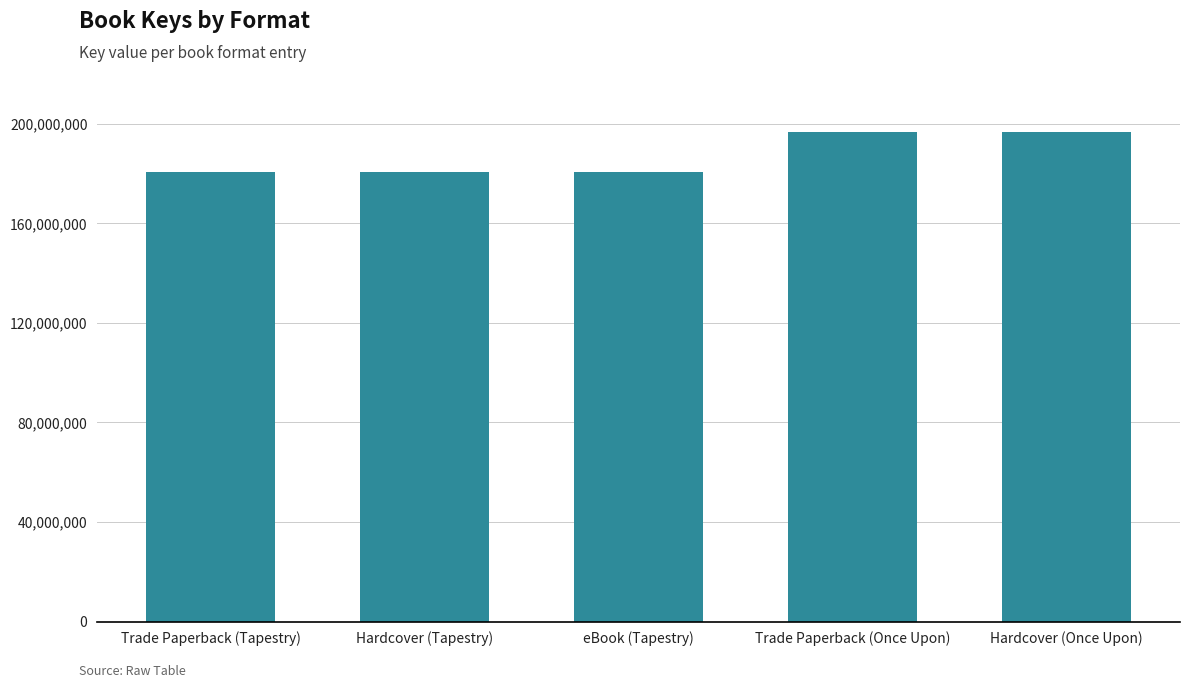

What is the label of the 5th bar from the right?

Trade Paperback (Tapestry)